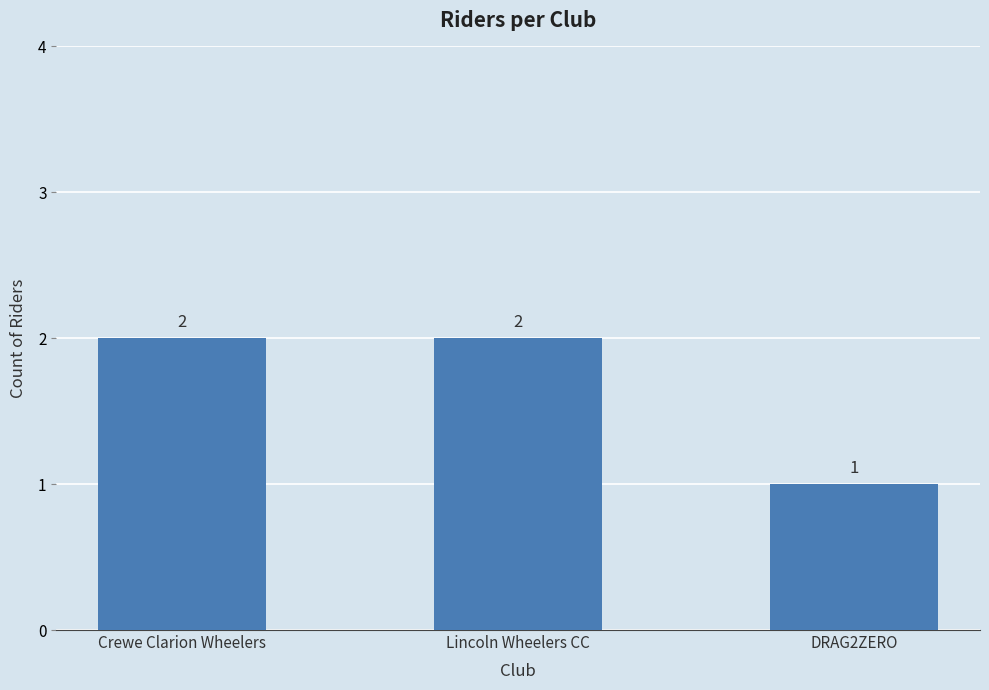

Is it true that the value at Lincoln Wheelers CC is 2?

True